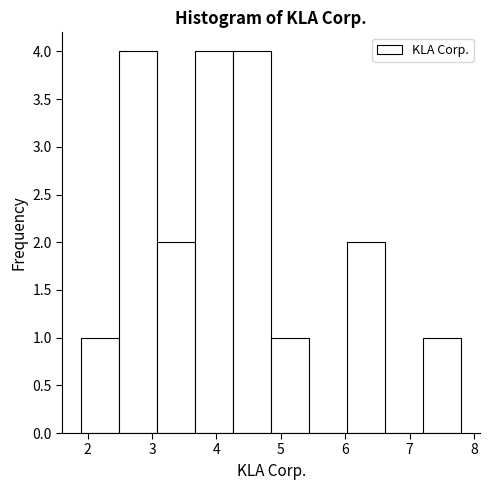

What is the height of the bar covering 4.26 to 4.85 on the x-axis? Neither the bar edges nor the heights are printed on the chart, so give them approximately, as read against the axes.

4